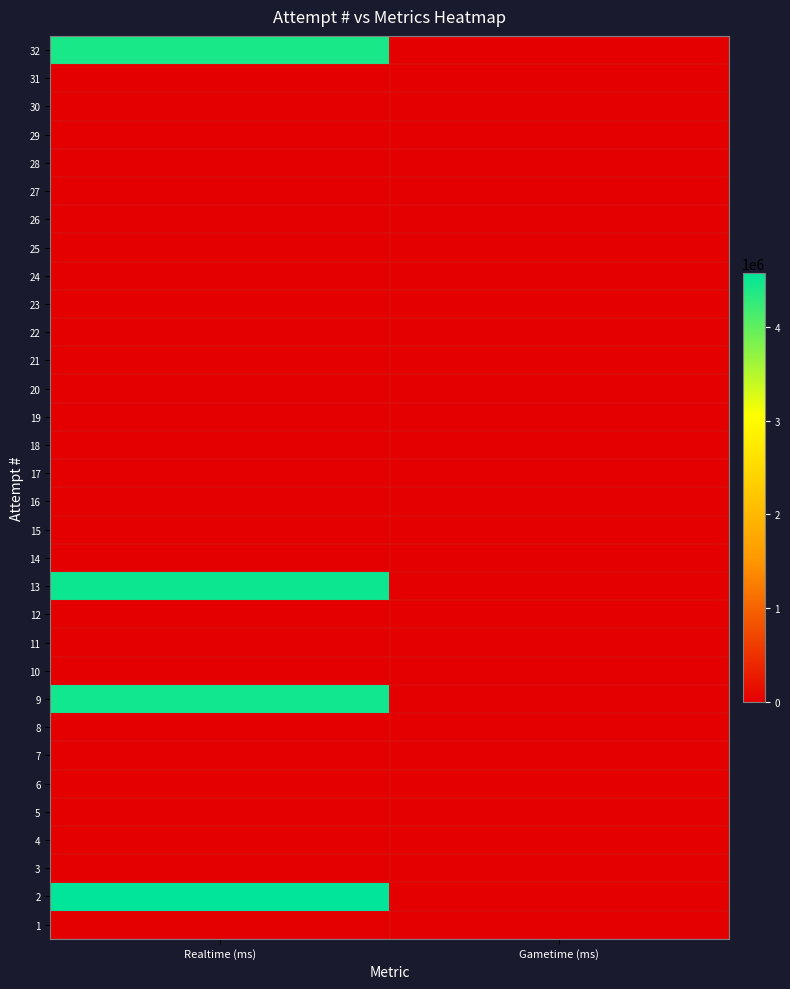

How many categories are shown in the chart?

2